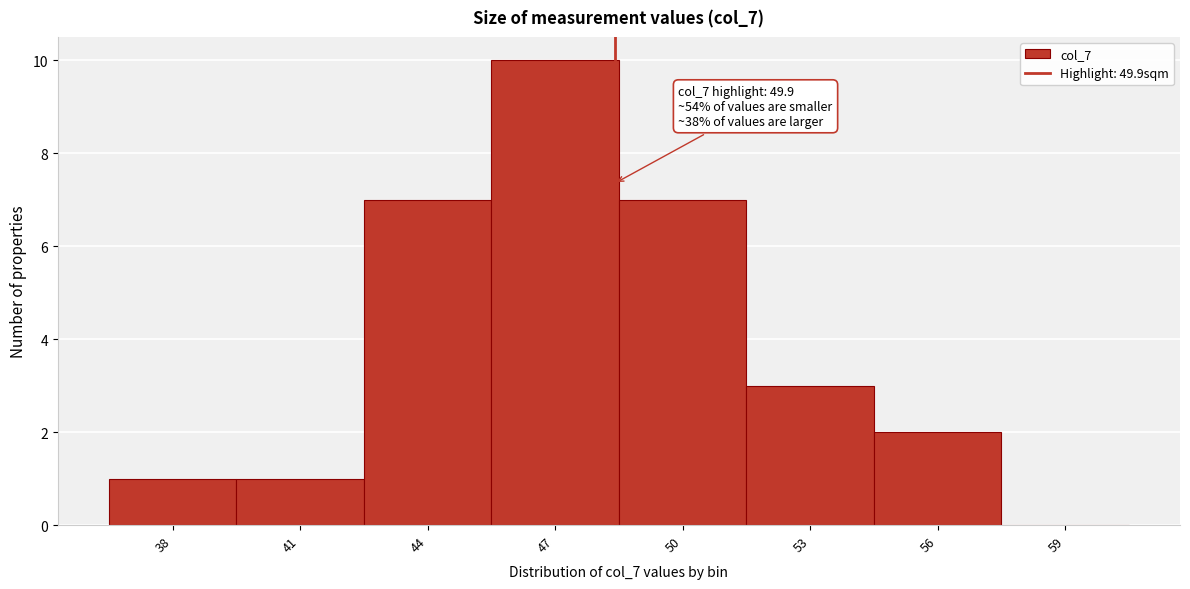

Reading right to left, what are all the values shown in this chart?

59=0	56=2	53=3	50=7	47=10	44=7	41=1	38=1